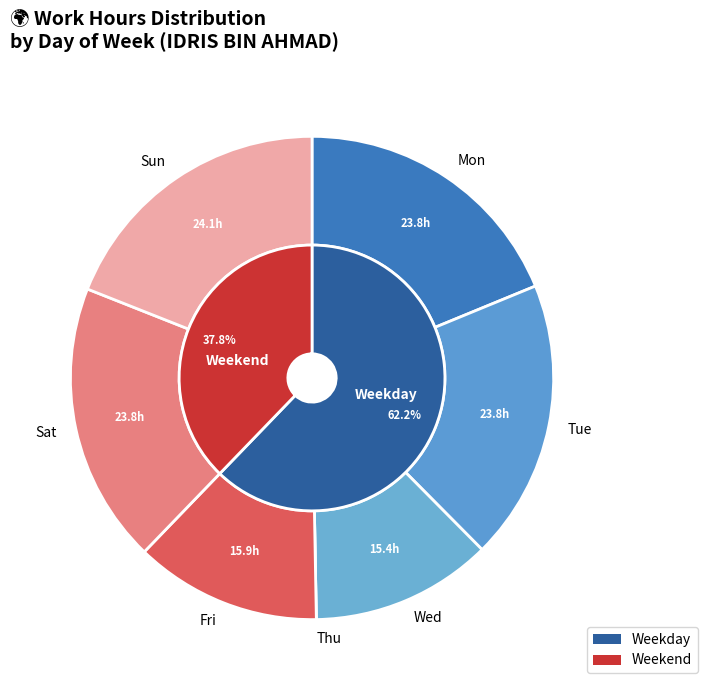

What is the change in value from Mon to Thu?

-23.8